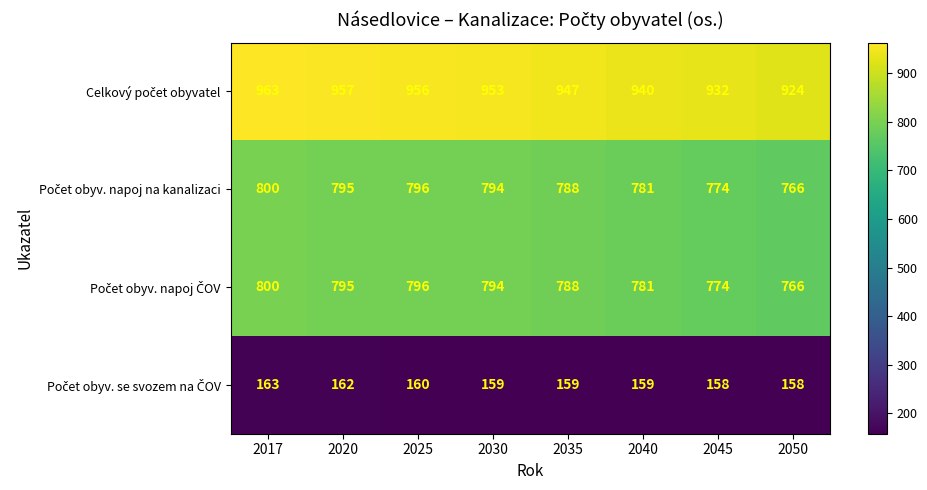

What is the difference between the highest and lowest values at 2017?

800